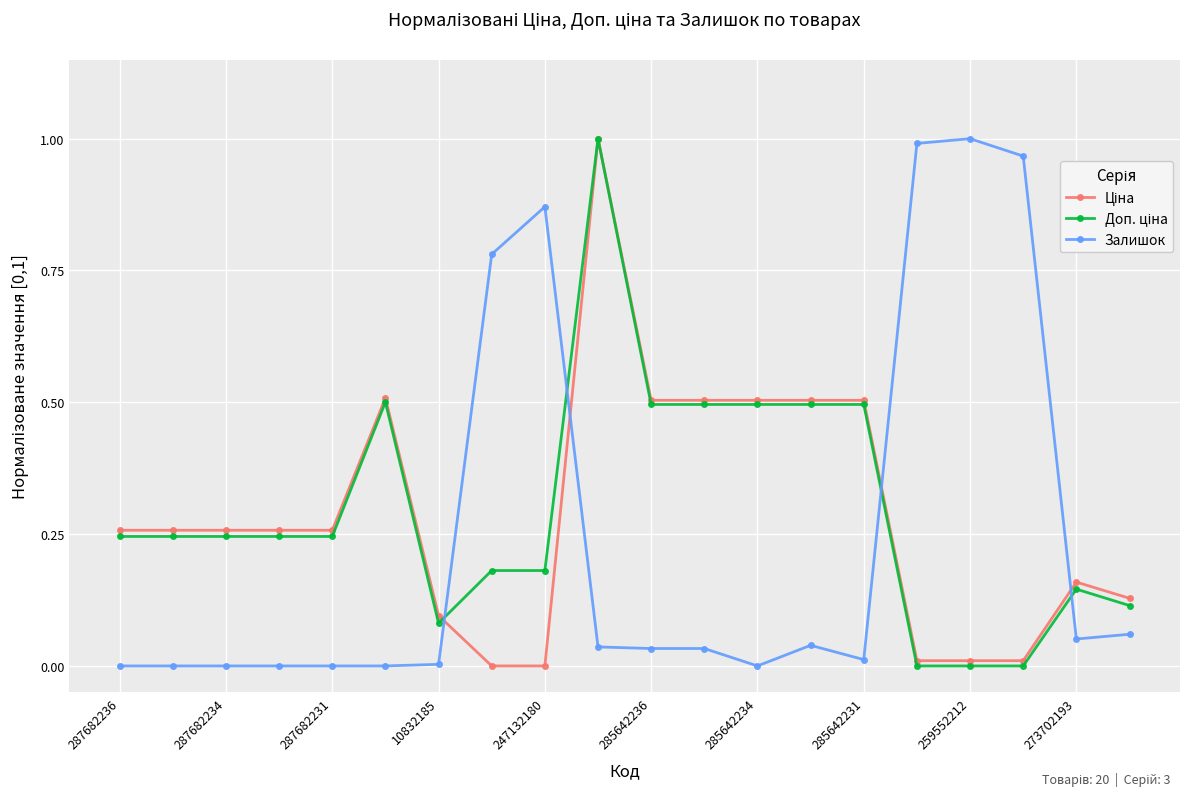

True or false: Залишок has more than 2 points higher than both neighbors.

True